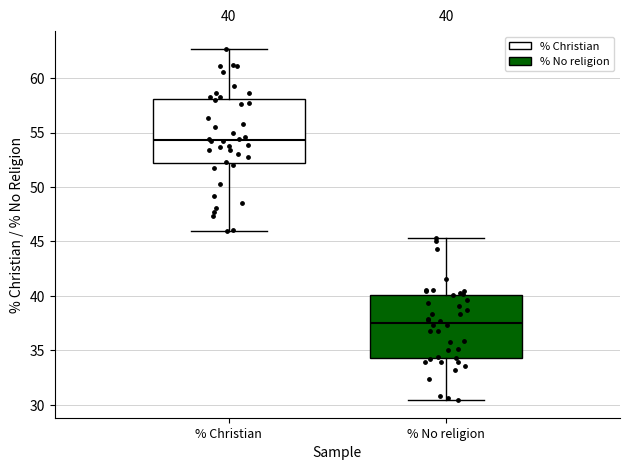

Which box has the highest median line?

% Christian